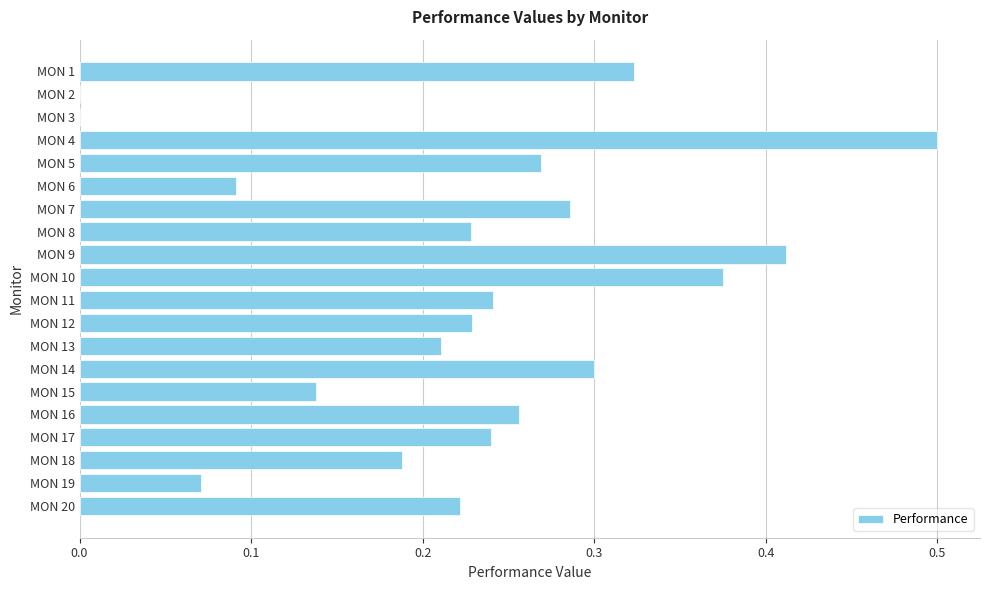

The value at MON 5 is 0.3. True or false?

True